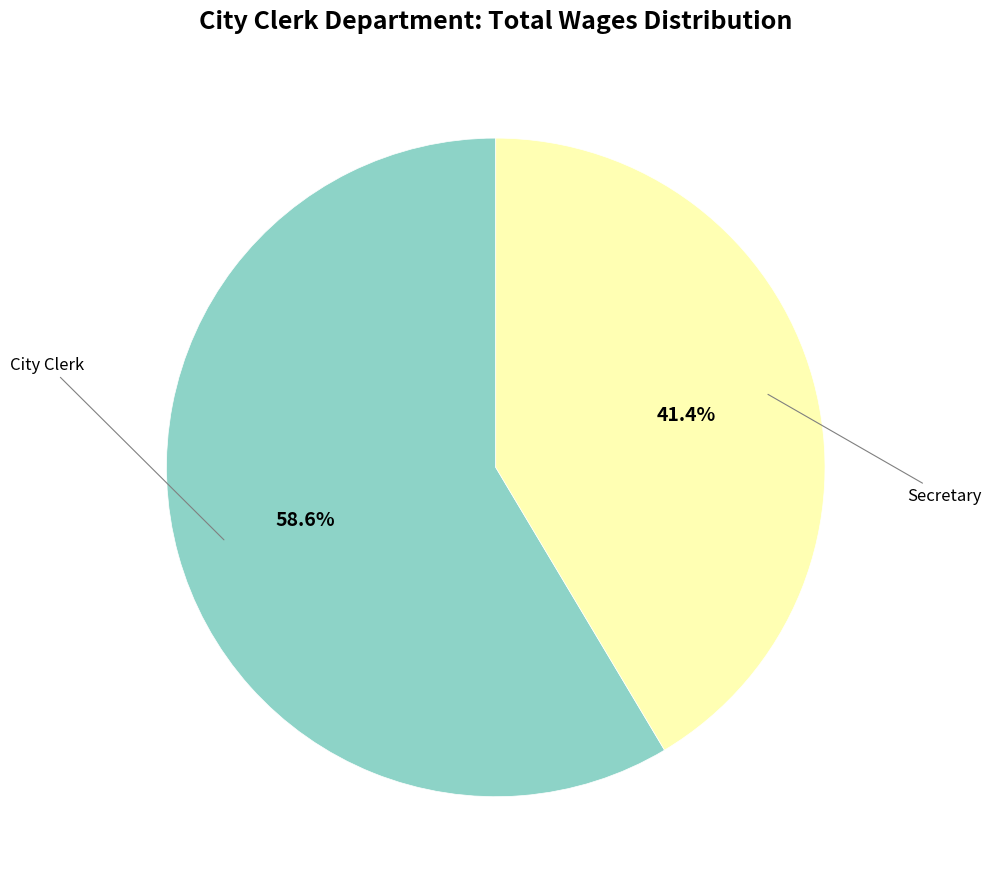

What percentage is the City Clerk slice, to the nearest percent?

59%